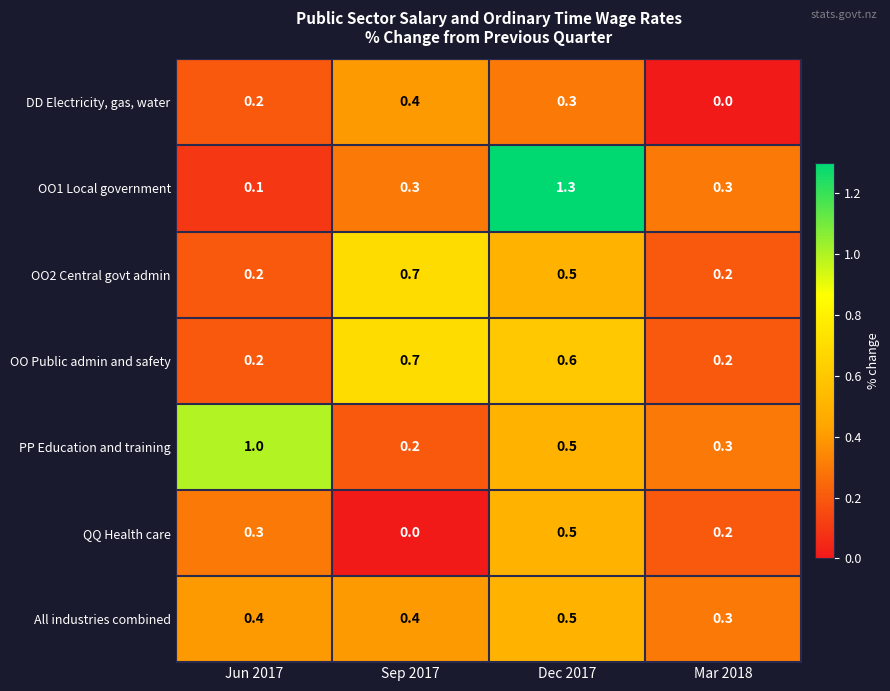

At which category is the sum across all series the highest?

Dec 2017